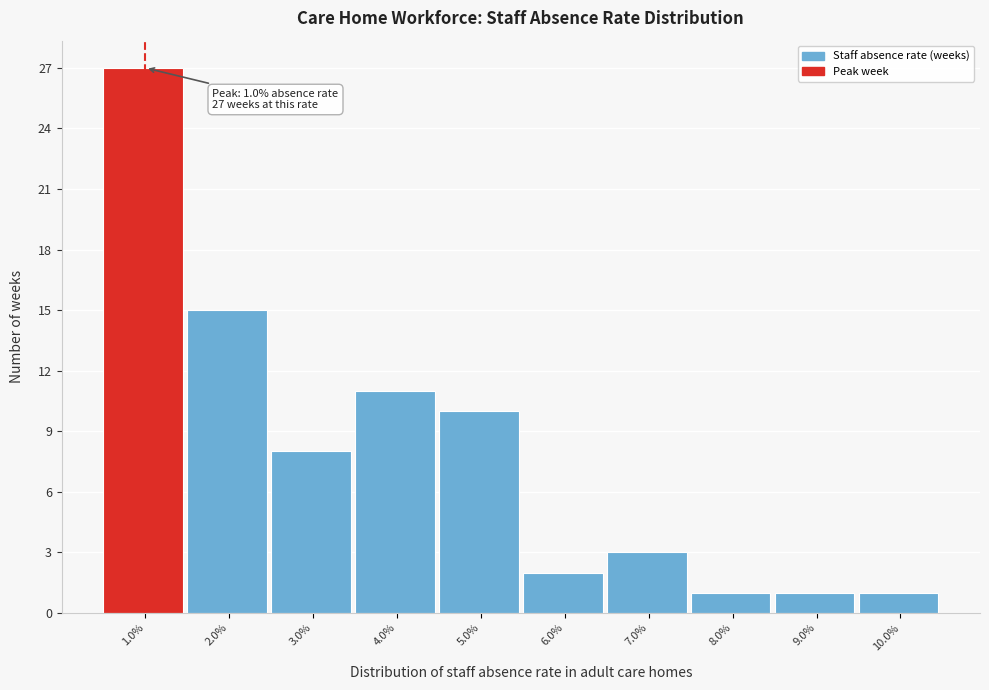

Reading left to right, list all the values displayed in this chart.

1.0%=27	2.0%=15	3.0%=8	4.0%=11	5.0%=10	6.0%=2	7.0%=3	8.0%=1	9.0%=1	10.0%=1